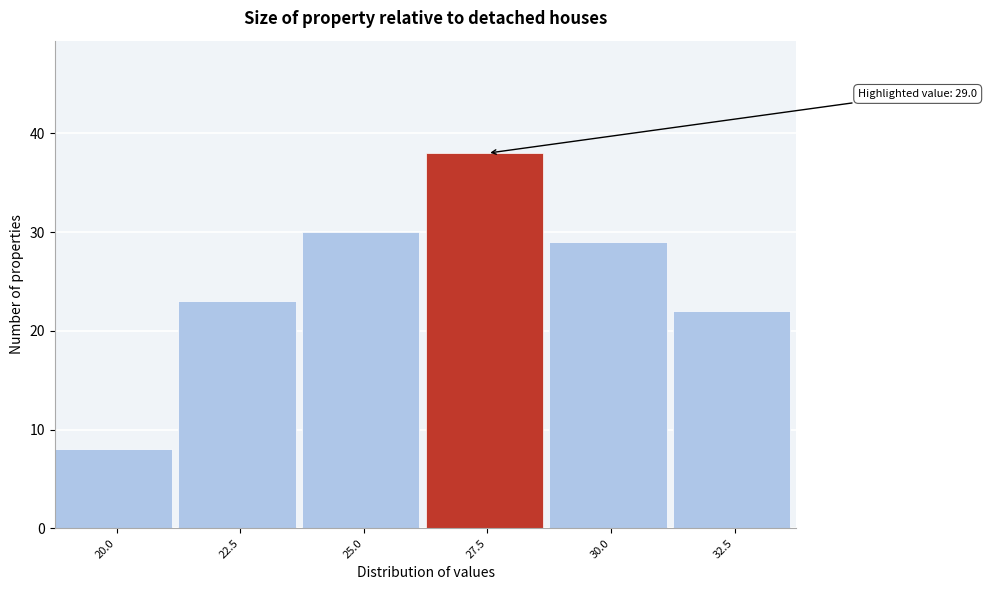

Reading left to right, transcribe all the data shown in this chart.

20.0=8	22.5=23	25.0=30	27.5=38	30.0=29	32.5=22